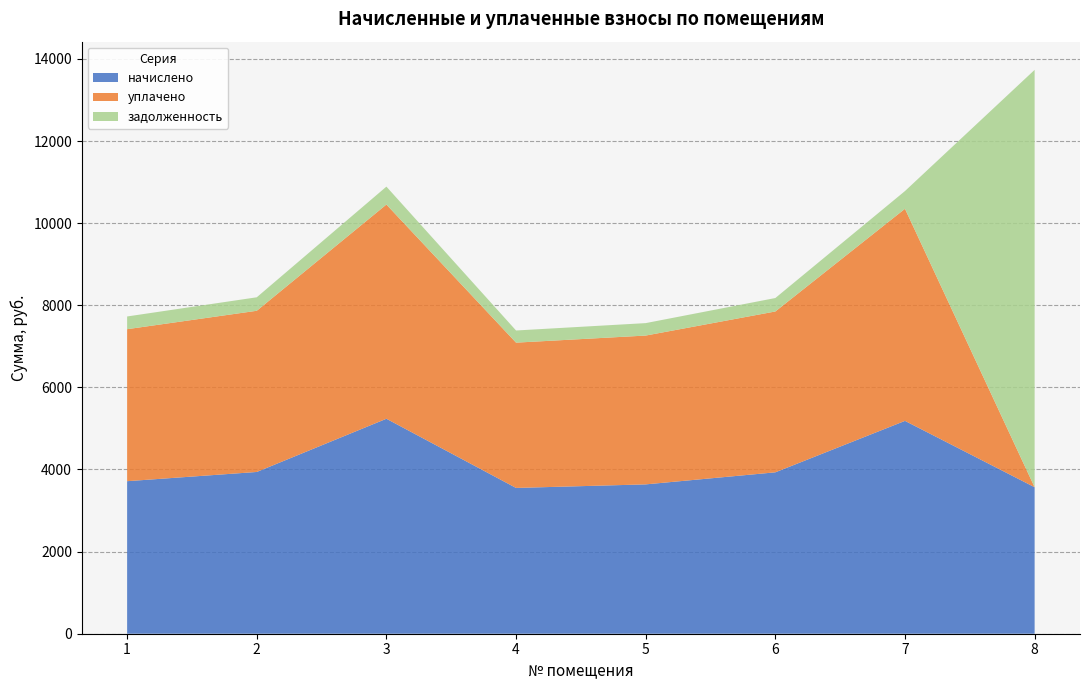

Reading right to left, what are all the values shown in this chart?

начислено: 3568.3	5184.0	3931.2	3637.4	3551.0	5235.8	3939.8	3715.2
уплачено: 0.0	5166.0	3917.6	3624.8	3538.7	5217.7	3926.2	3702.3
задолженность: 10165.4	432.0	327.6	303.1	295.9	436.3	328.3	309.6